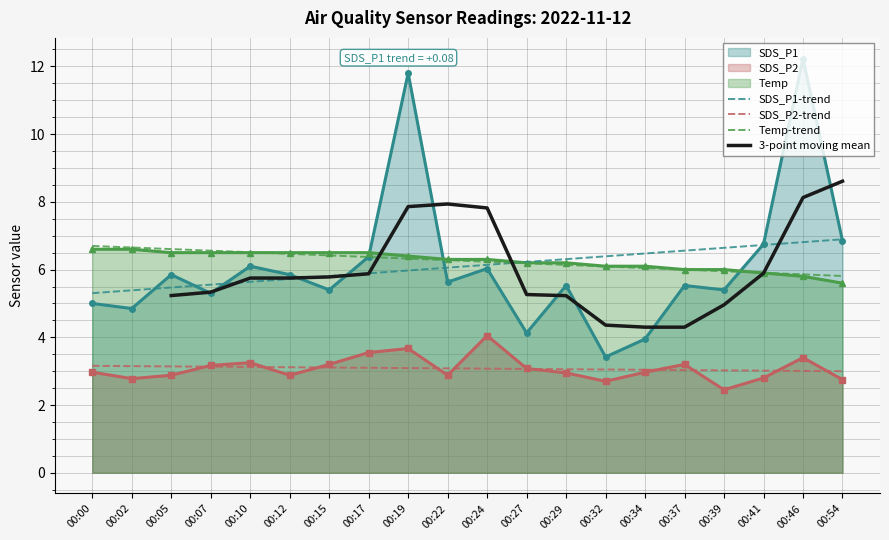

What is the sum of the SDS_P1 values at 00:24 and 00:37?

11.6